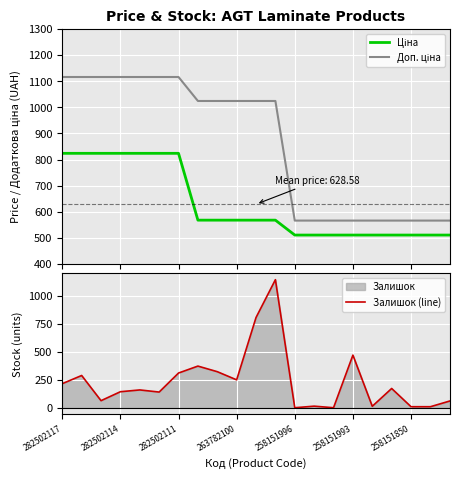

At which category is the sum across all series the highest?

11